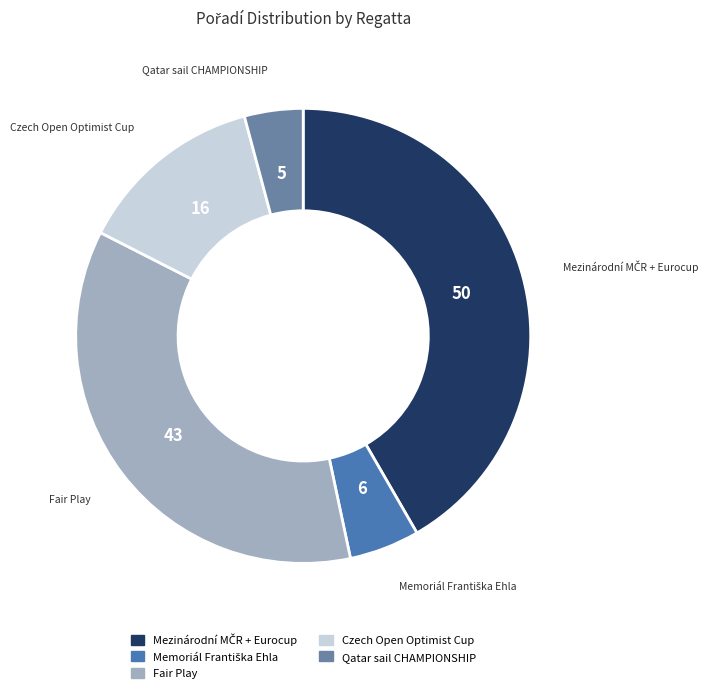

Is it true that Qatar sail CHAMPIONSHIP is 4% of the pie?

True